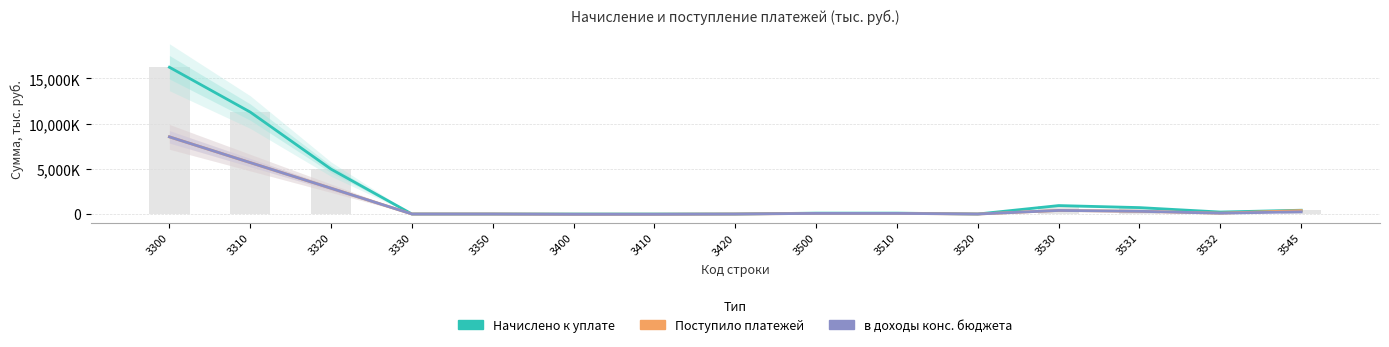

Reading left to right, transcribe all the data shown in this chart.

Начислено к уплате: 16241375	11278985	4962390	0	0	119	119	0	98578	98578	0	934143	709843	217580	419958
Поступило платежей: 8537119	5688298	2849149	0	-328	-28236	-27804	-432	68220	68220	0	394972	299457	92284	381954
в доходы конс. бюджета: 8537171	5688352	2849147	0	-328	-28192	-27804	-388	68220	68220	0	394972	299457	92284	240631